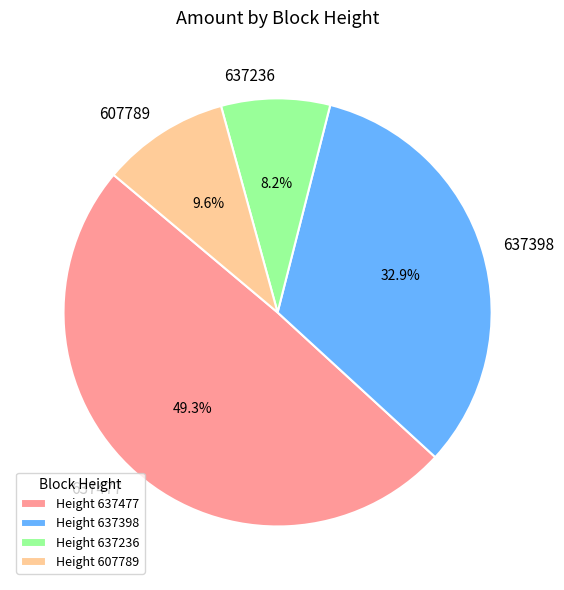

How many segments does this pie chart have?

4